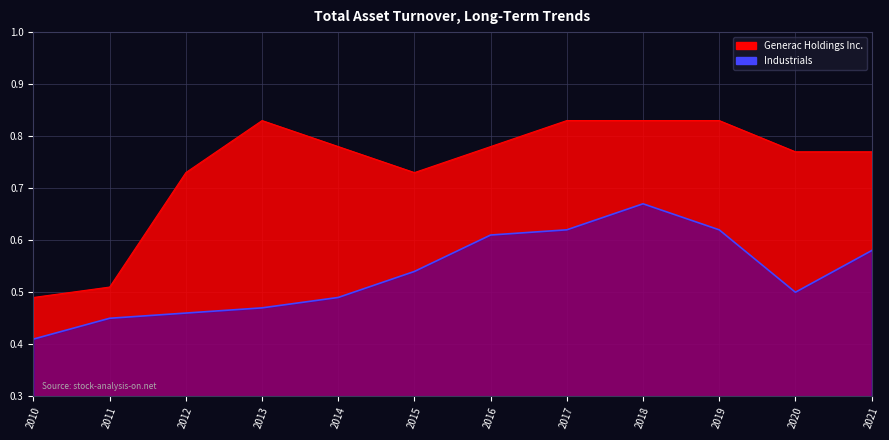

Reading right to left, list all the values displayed in this chart.

Generac Holdings Inc.: 2021=0.8	2020=0.8	2019=0.8	2018=0.8	2017=0.8	2016=0.8	2015=0.7	2014=0.8	2013=0.8	2012=0.7	2011=0.5	2010=0.5
Industrials: 2021=0.6	2020=0.5	2019=0.6	2018=0.7	2017=0.6	2016=0.6	2015=0.5	2014=0.5	2013=0.5	2012=0.5	2011=0.5	2010=0.4